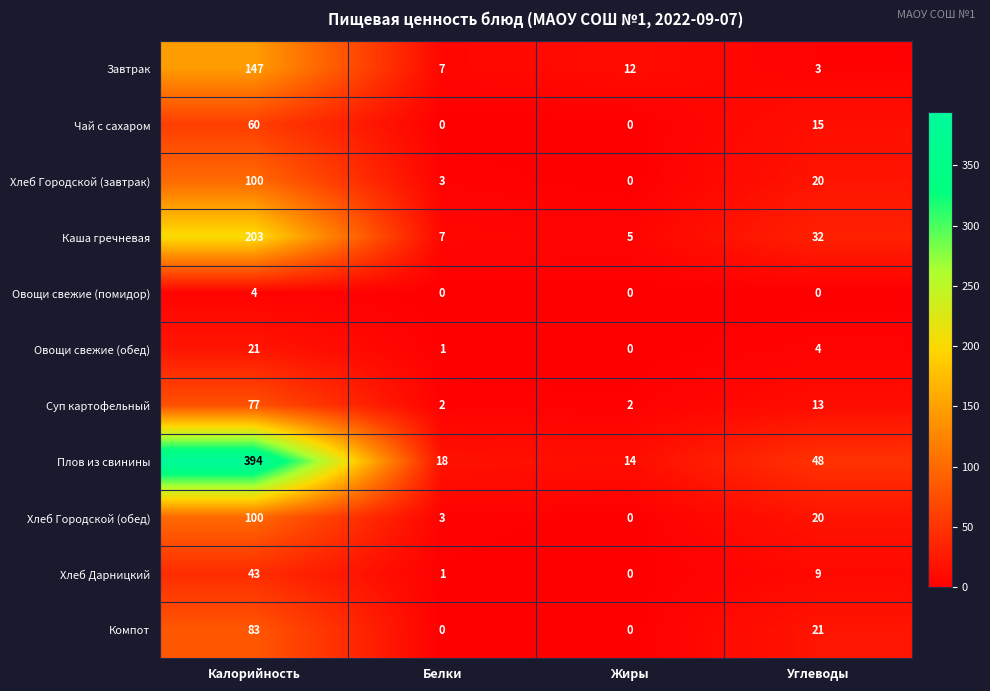

Where is Суп картофельный nearest to the value 39?

Углеводы